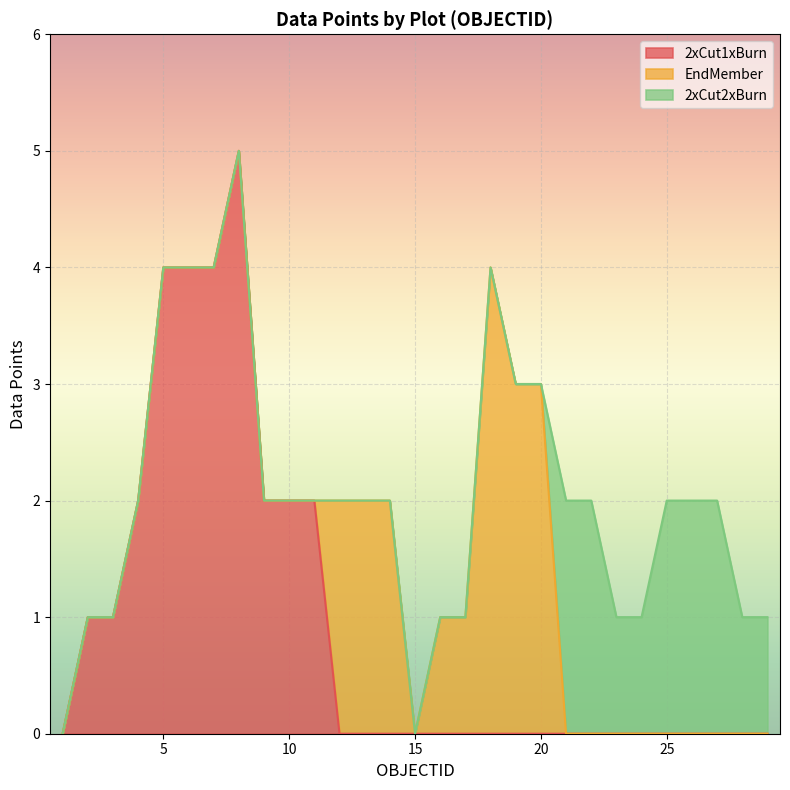

List the labels in order of value, largest first.

8, 5, 6, 7, 18, 19, 20, 4, 9, 10, 11, 12, 13, 14, 21, 22, 25, 26, 27, 2, 3, 16, 17, 23, 24, 28, 29, 1, 15